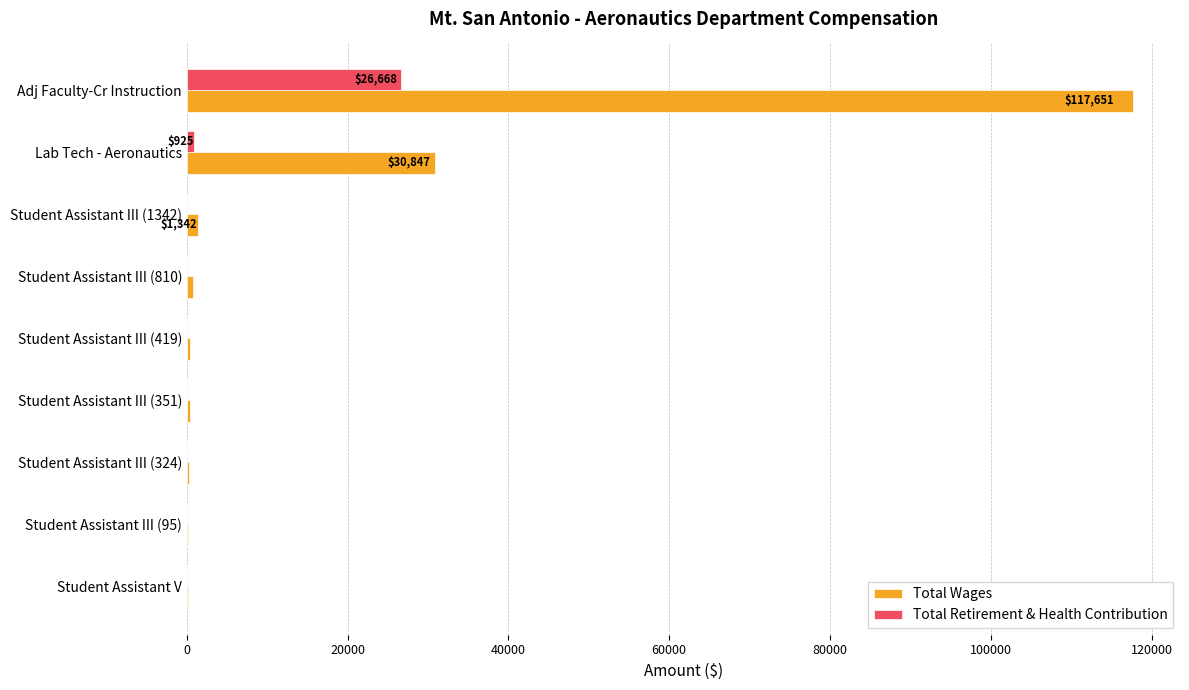

What is the sum of all Total Retirement & Health Contribution values?

27596